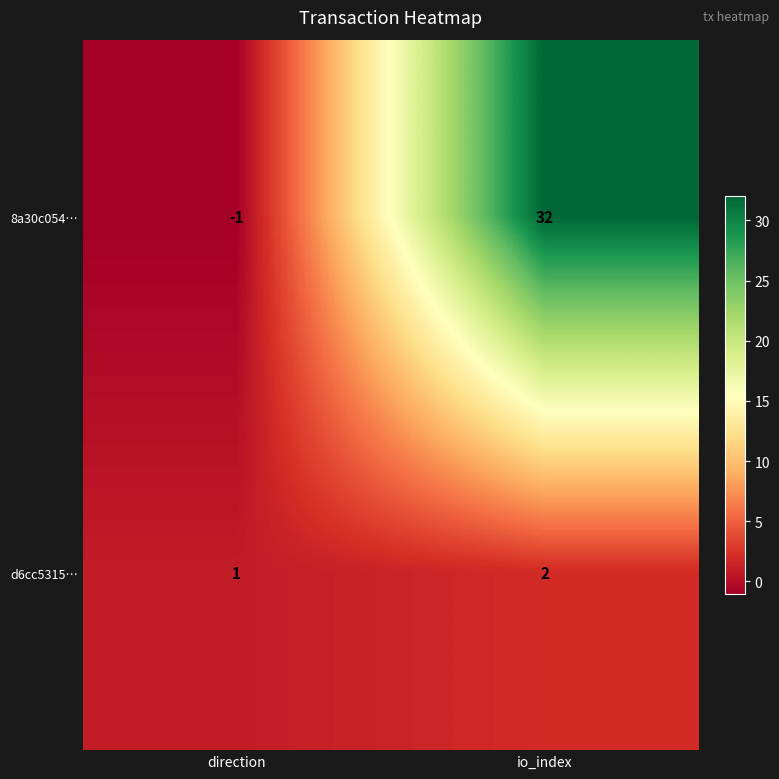

What is the total value across all series at io_index?

34